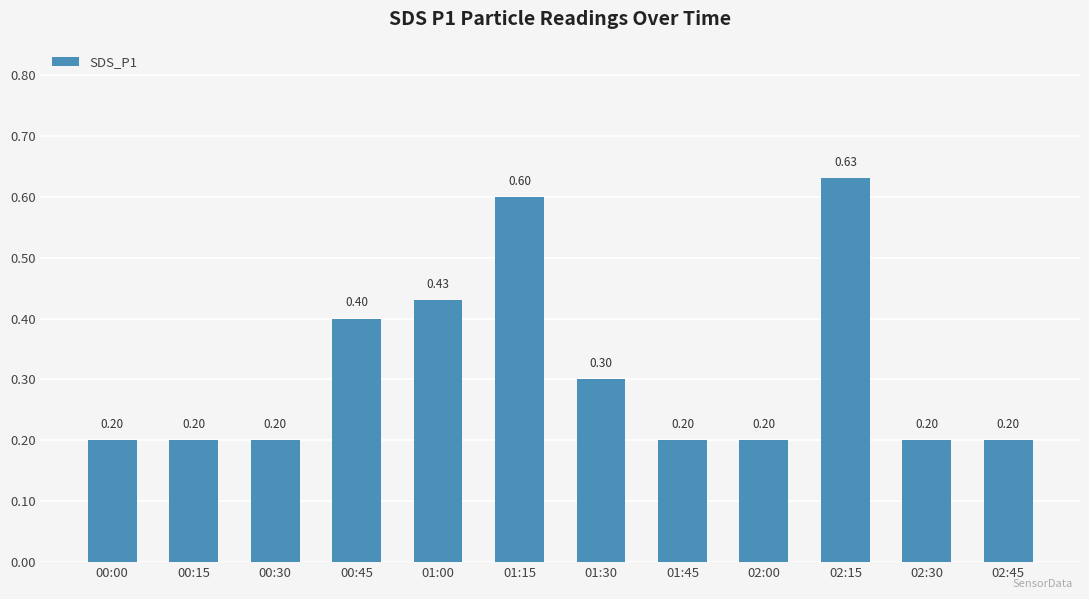

What is the average value?

0.3